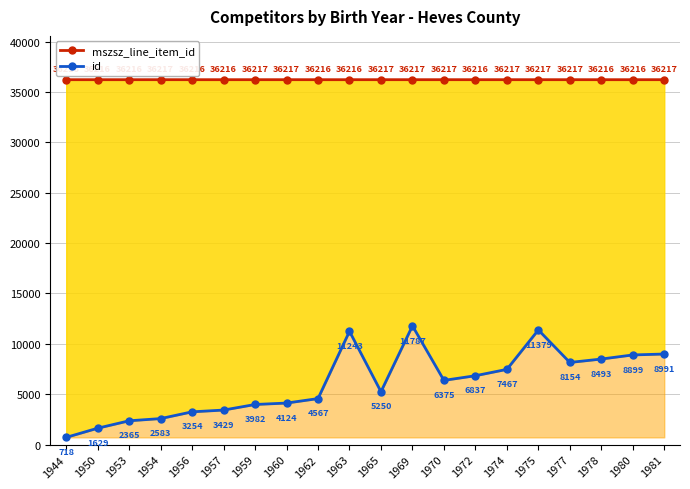

Which series has the largest total across all categories?

mszsz_line_item_id